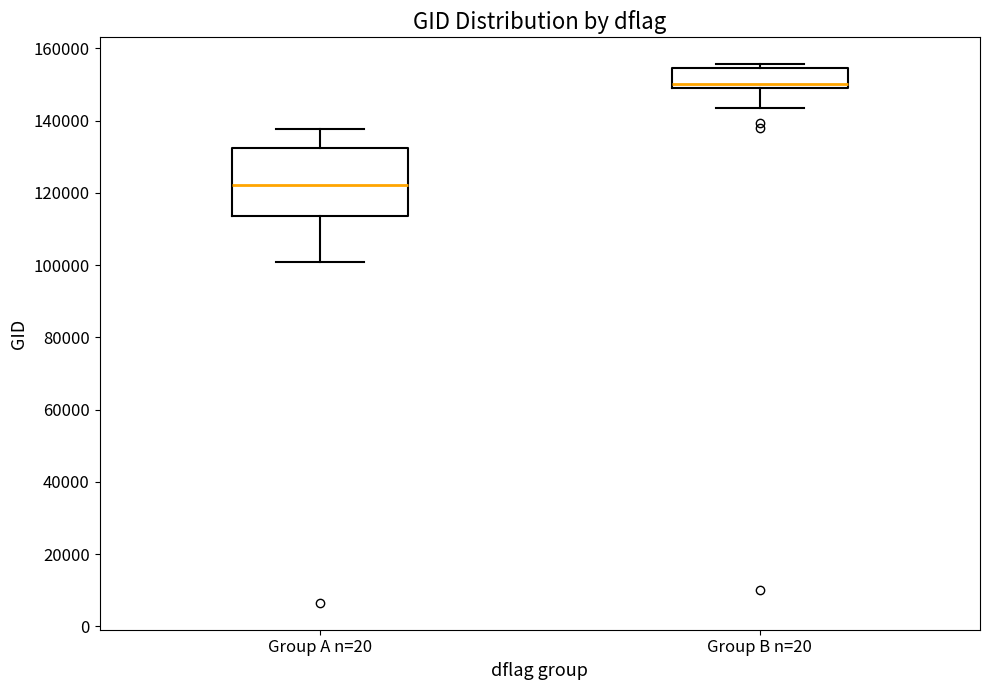

Reading left to right, read every box against the y-axis: the position of its median line, the range the box covers, and the ends of its whiskers. The values are not printed on the chart, so give them approximately, as read against the axis.

Group A n=20: median 122000, box 114000 to 132000, whiskers 100000 to 138000
Group B n=20: median 150000 (just above the box's lower edge), box 150000 to 154000, whiskers 144000 to 156000